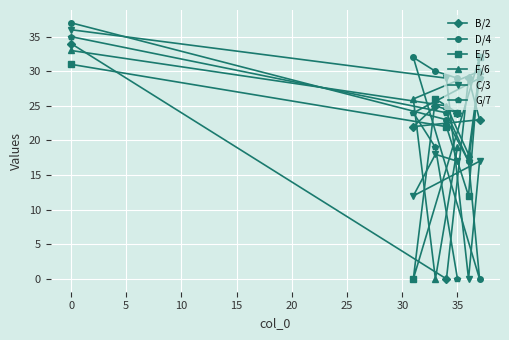

In C/3, how many points are higher than both neighbors (excluding endpoints)?

2